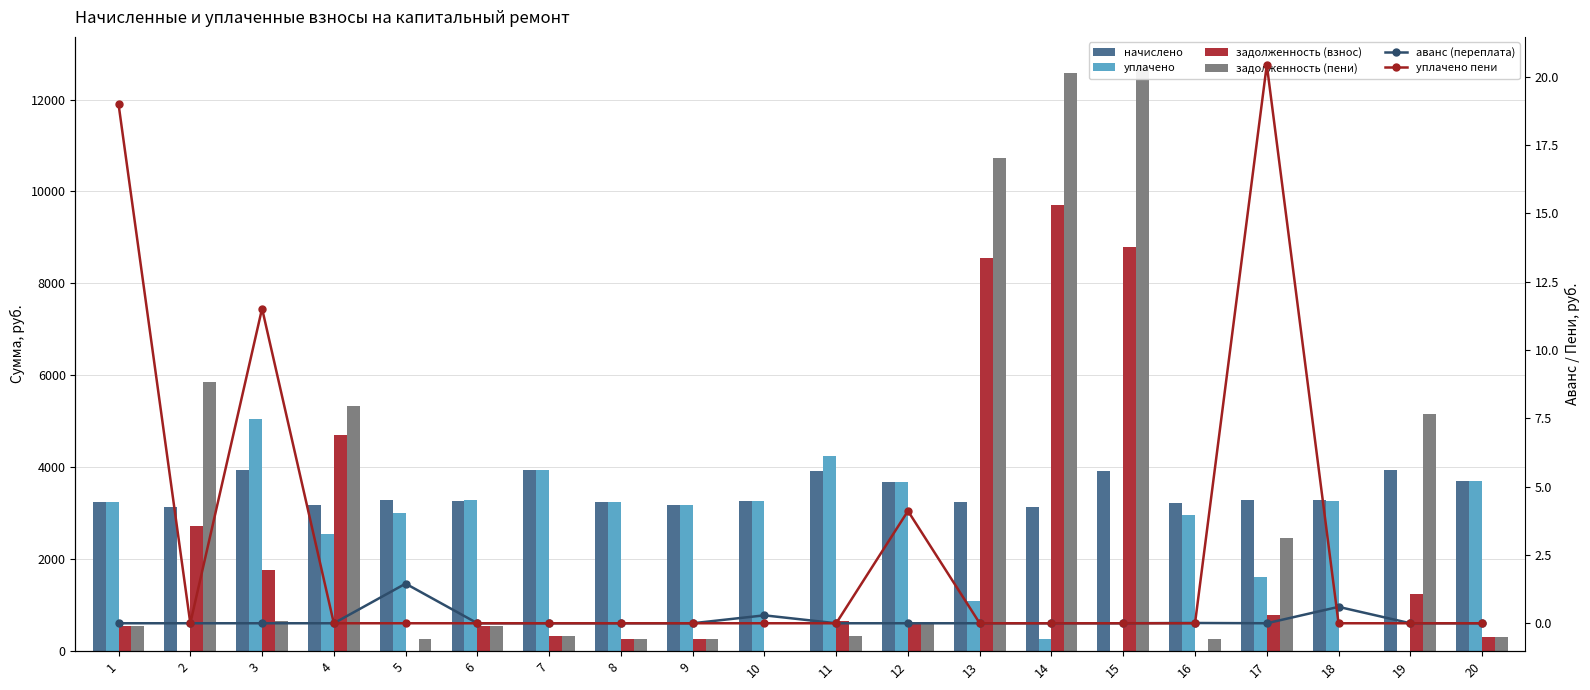

What is the difference between the maximum and minimum values in the задолженность (взнос) series?

9696.0